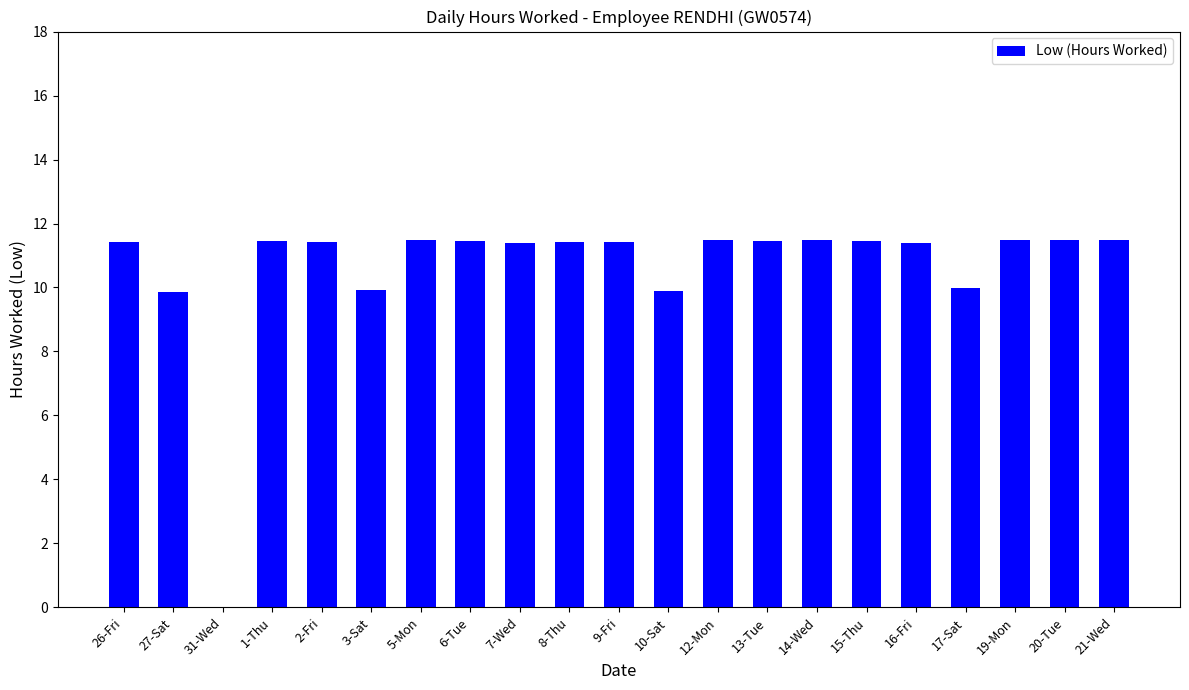

What is the sum of all values?

222.8